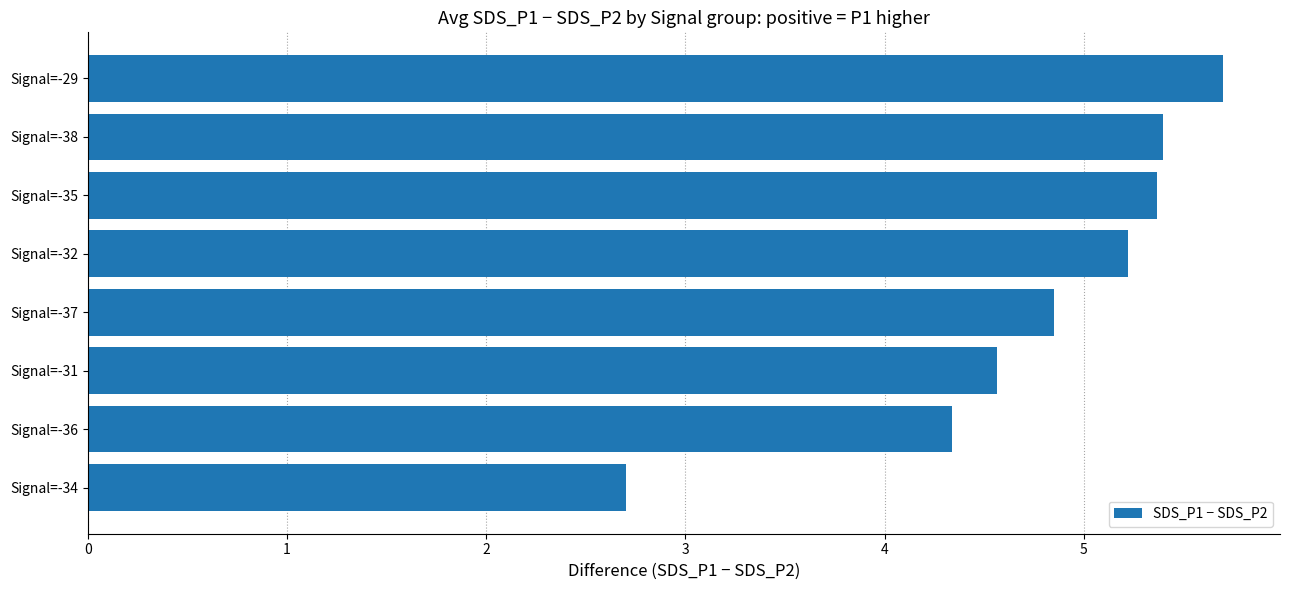

Count the number of data series in this chart.

1